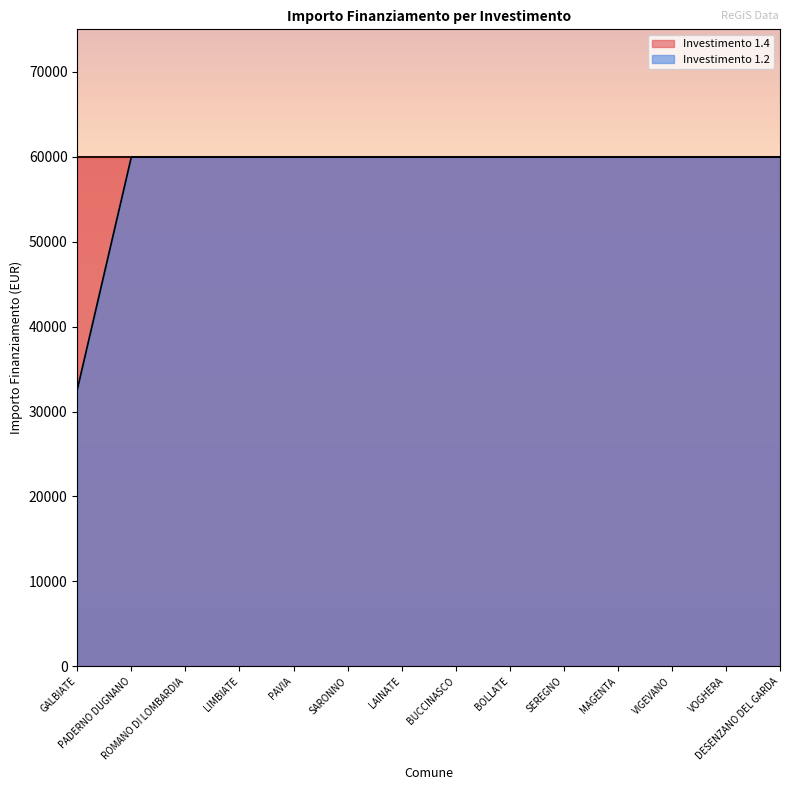

What is the smallest value displayed?

32589